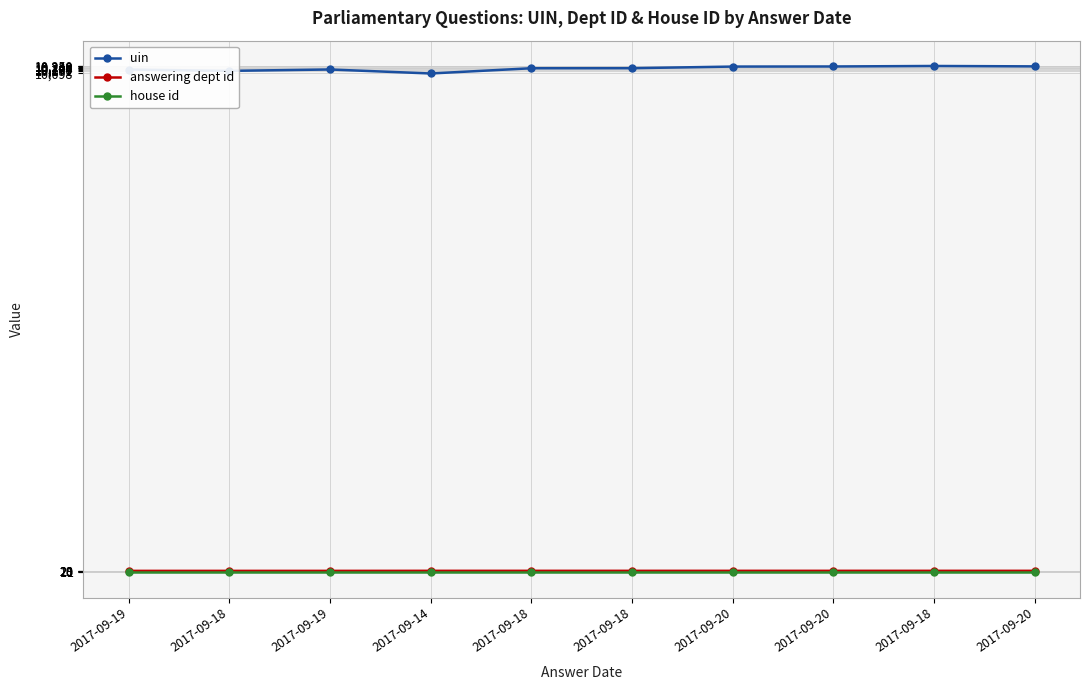

What are all the series names shown in the legend?

uin, answering dept id, house id